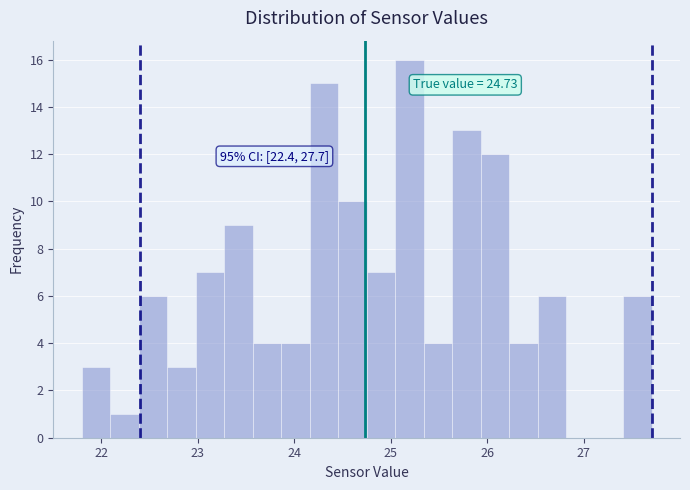

Around what value on the x-axis is the tallest bar? Give the approximate position of its centre, as read against the axis.

25.2